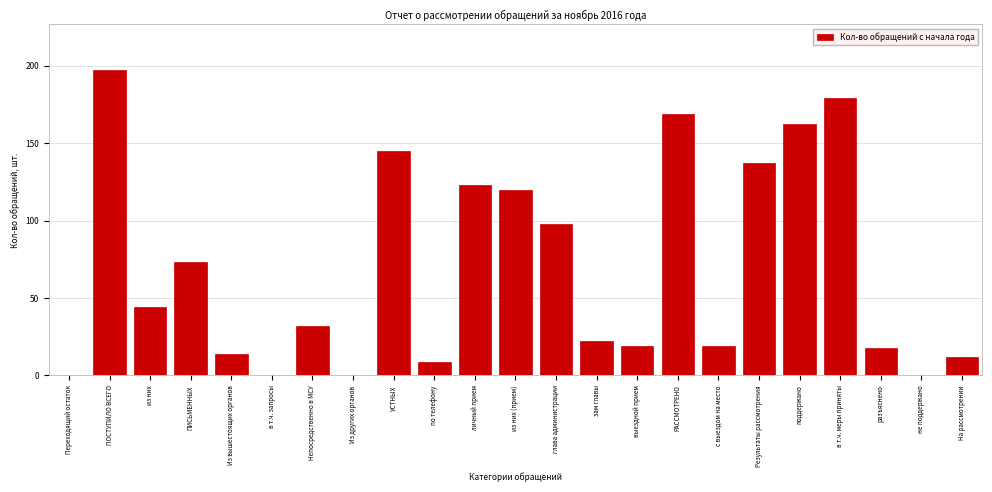

Reading left to right, what are all the values shown in this chart?

Переходящий остаток=0	ПОСТУПИЛО ВСЕГО=197	из них=44	ПИСЬМЕННЫХ=73	Из вышестоящих органов=14	в т.ч. запросы=0	Непосредственно в МСУ=32	Из других органов=0	УСТНЫХ=145	по телефону=9	личный прием=123	из них (прием)=120	глава администрации=98	зам главы=22	выездной прием=19	РАССМОТРЕНО=169	с выездом на место=19	Результаты рассмотрения=137	поддержано=162	в т.ч. меры приняты=179	разъяснено=18	не поддержано=0	На рассмотрении=12